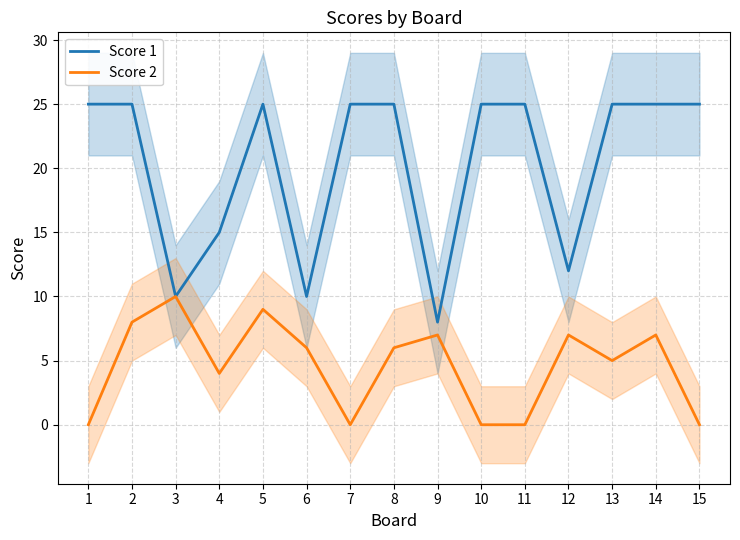

The Score 1 series shows 26 at 4. True or false?

False